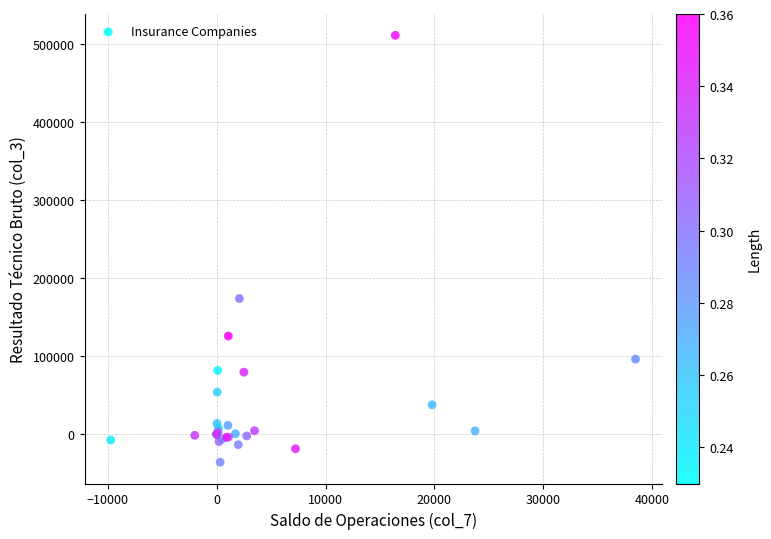

What Y value in the scatter plot is closest to 237537?

173720.0